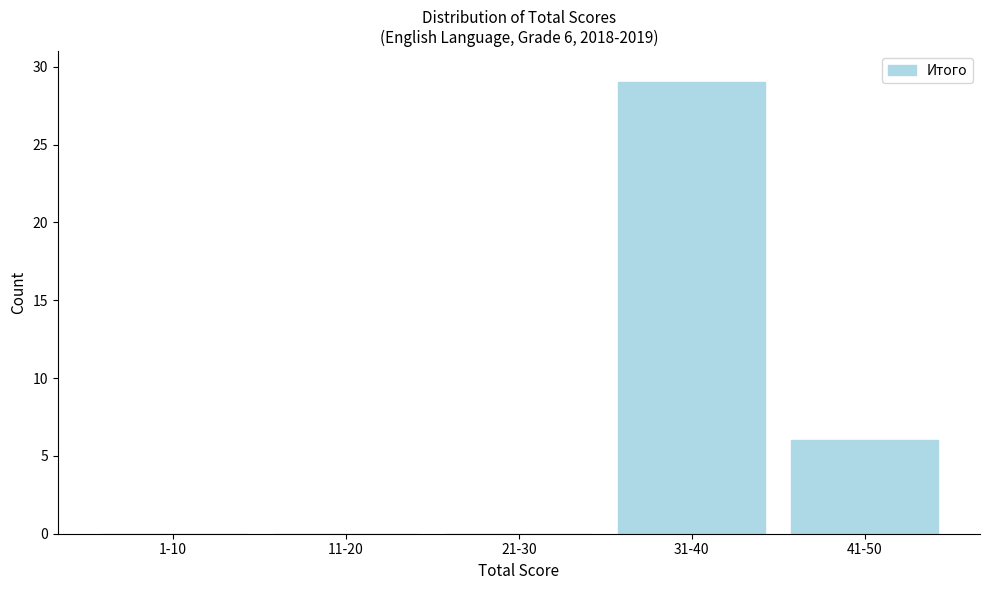

Reading right to left, extract all data points from this chart.

41-50=6	31-40=29	21-30=0	11-20=0	1-10=0